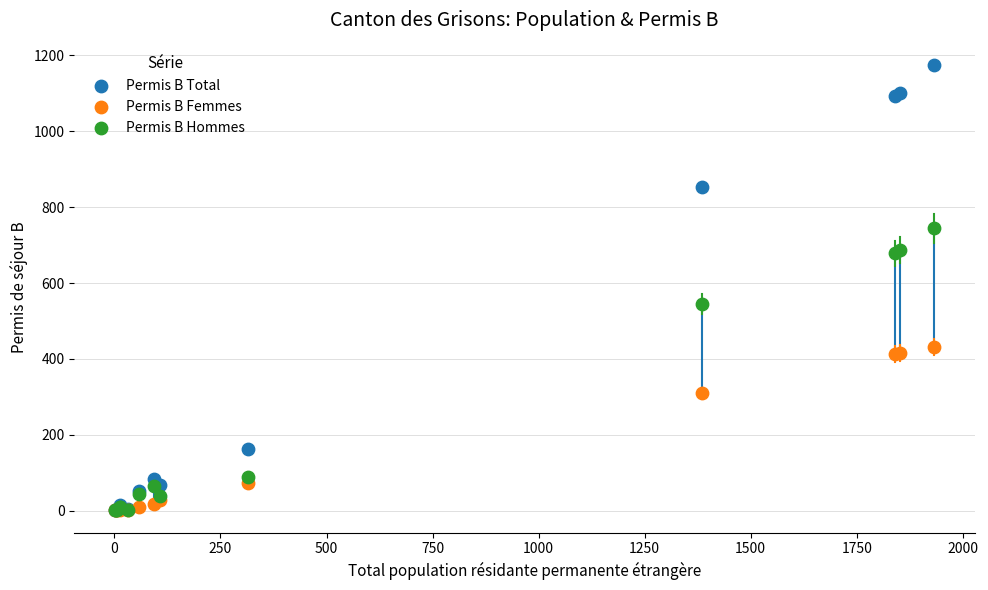

In the Permis B Femmes series, what Y value is closest to 216?

309